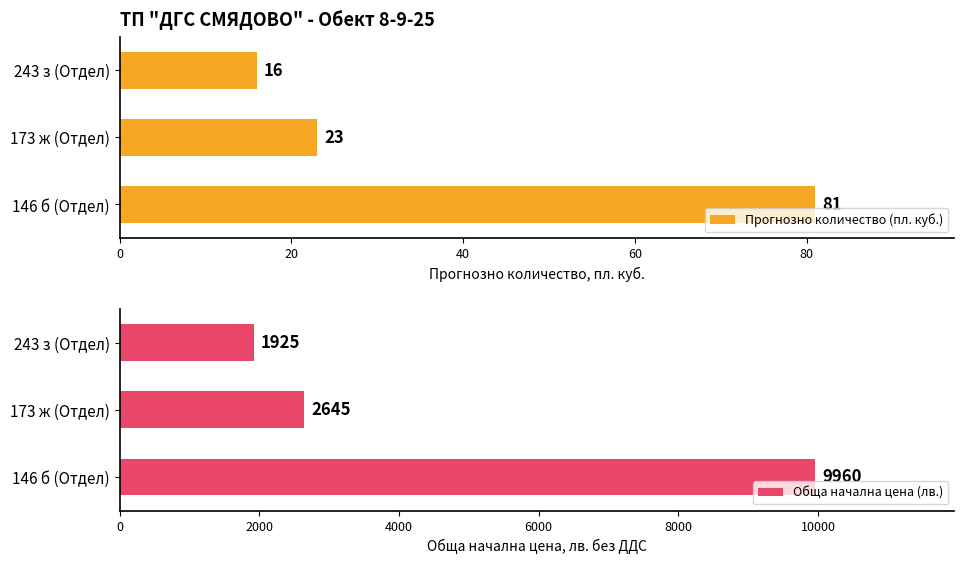

What is the minimum value shown in the chart?

16